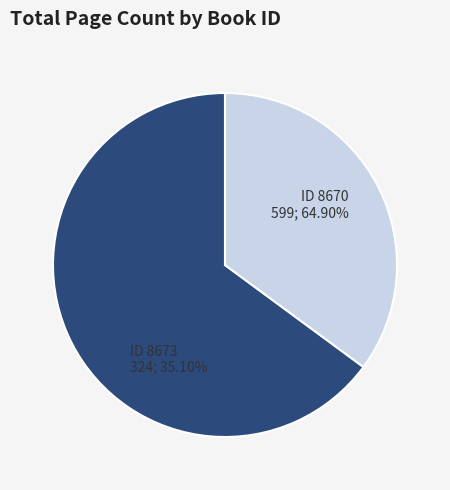

Rank the categories by value from highest to lowest.

8670, 8673